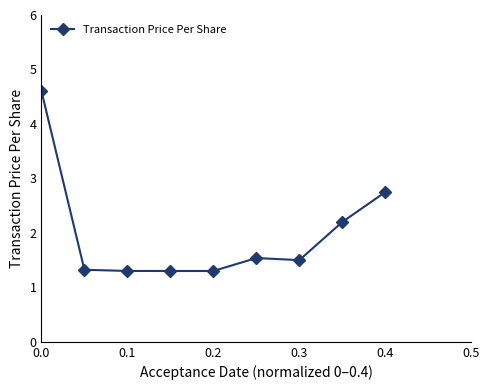

What is the maximum value shown in the chart?

4.6